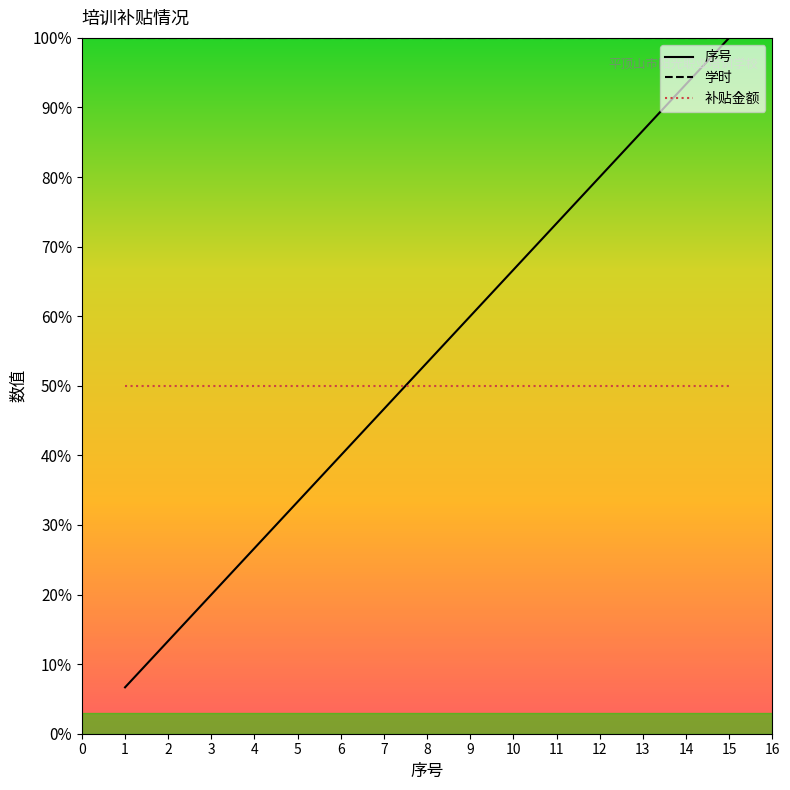

What is the sum of the 学时 values at 11 and 10?

2.0